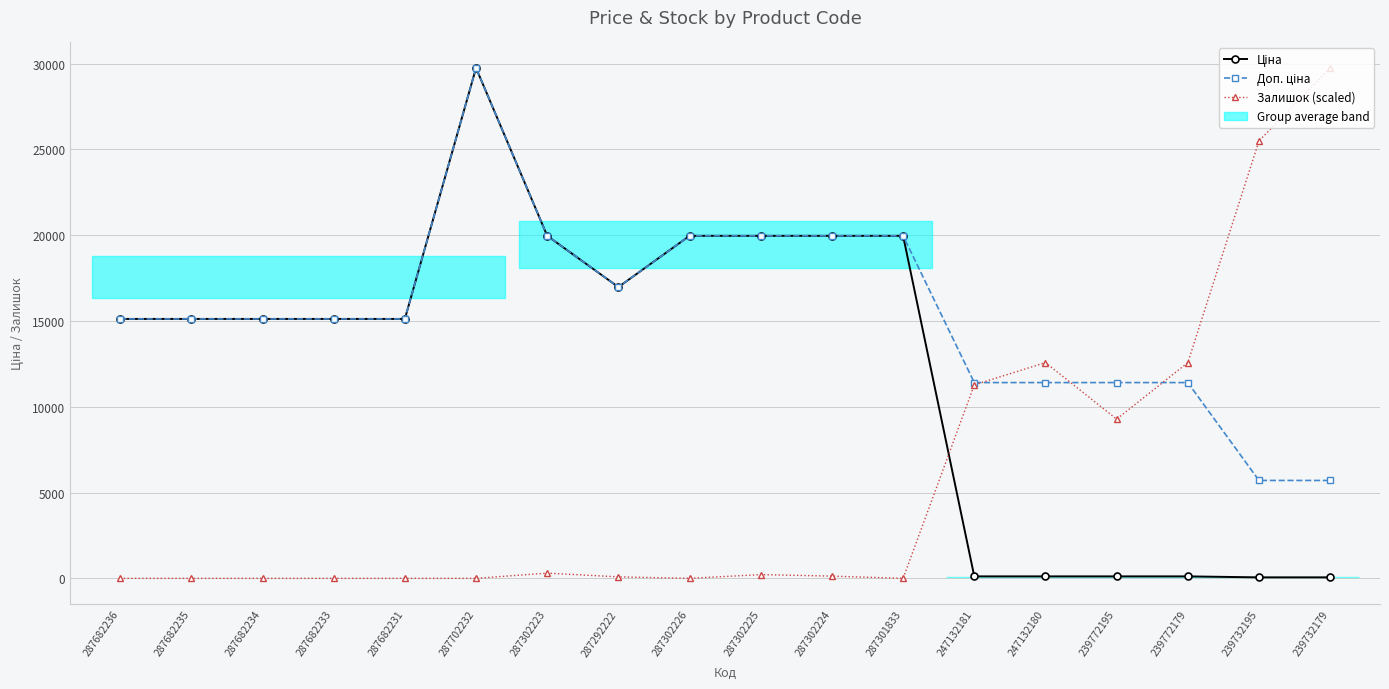

Reading left to right, what are all the values shown in this chart?

Ціна: 15120.0	15120.0	15120.0	15120.0	15120.0	29747.2	19964.2	16976.3	19964.2	19964.2	19964.2	19964.2	114.1	114.1	114.1	114.1	57.0	57.0
Доп. ціна: 15120.0	15120.0	15120.0	15120.0	15120.0	29747.2	19964.2	16976.3	19964.2	19964.2	19964.2	19964.2	11410.0	11410.0	11410.0	11410.0	5705.0	5705.0
Залишок (scaled): 0.0	0.0	0.0	0.0	0.0	0.0	303.5	86.7	0.0	216.8	130.1	0.0	11274.5	12575.4	9279.8	12575.4	25497.6	29747.2